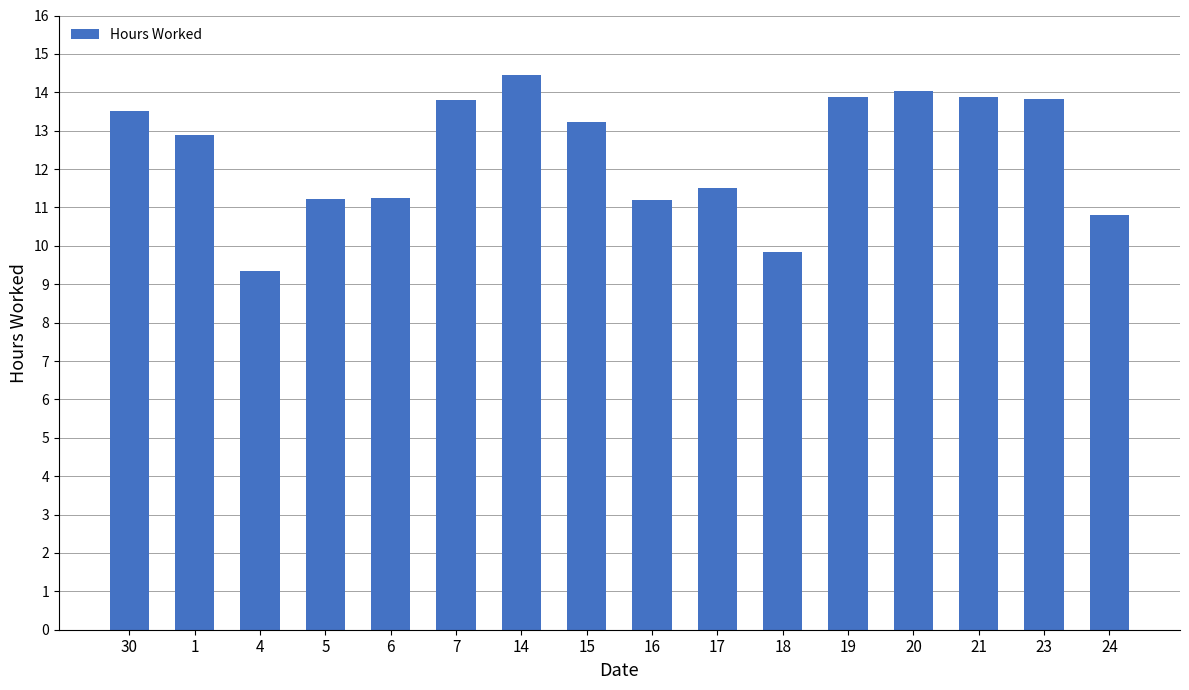

What position from the left is 14?

7